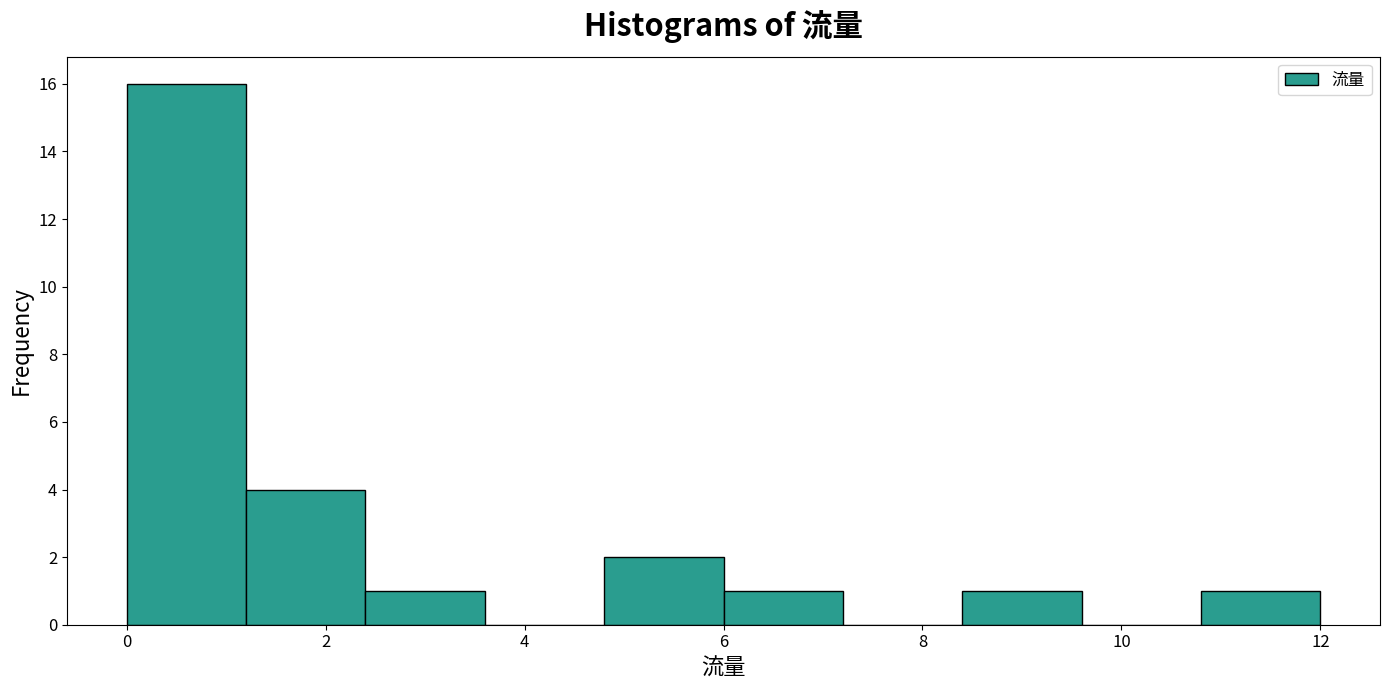

Which range on the x-axis has the tallest bar?

0.0 to 1.2